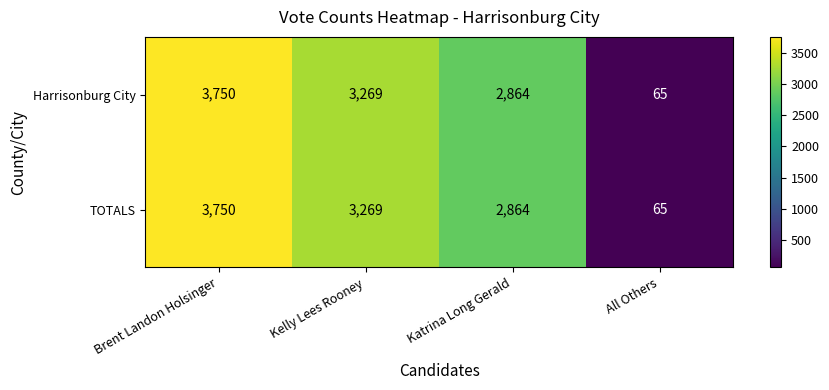

Rank the categories by Harrisonburg City value from highest to lowest.

Brent Landon Holsinger, Kelly Lees Rooney, Katrina Long Gerald, All Others